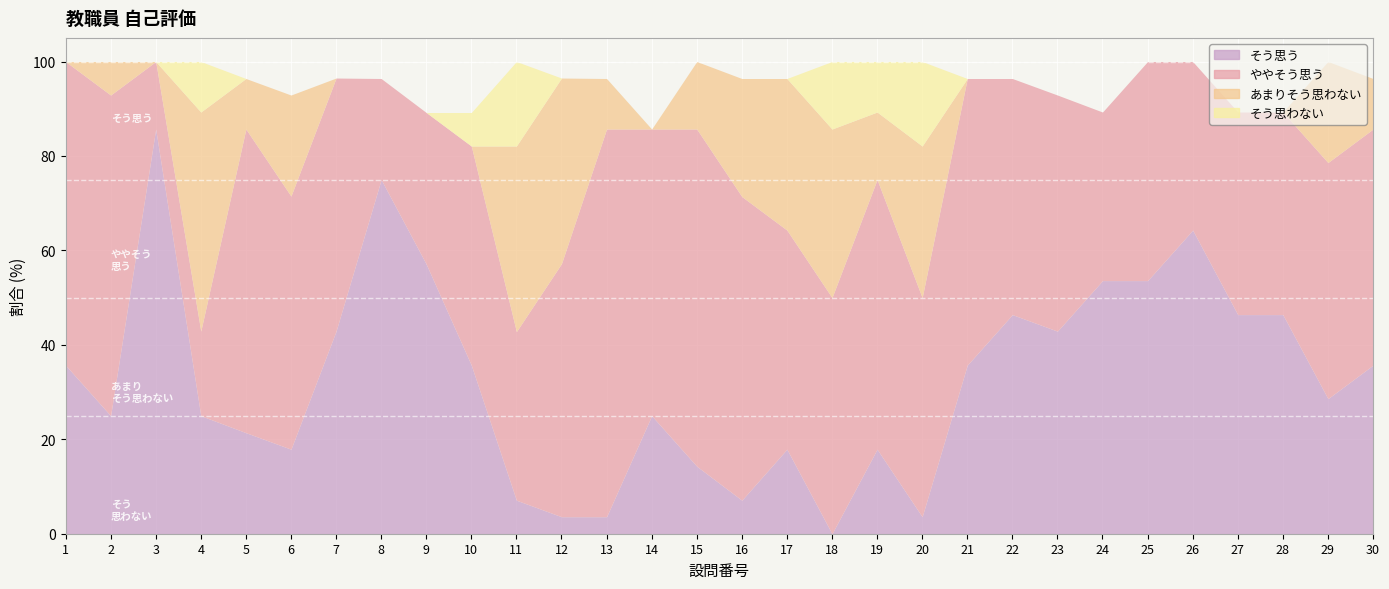

What are all the series names shown in the legend?

そう思う, ややそう思う, あまりそう思わない, そう思わない